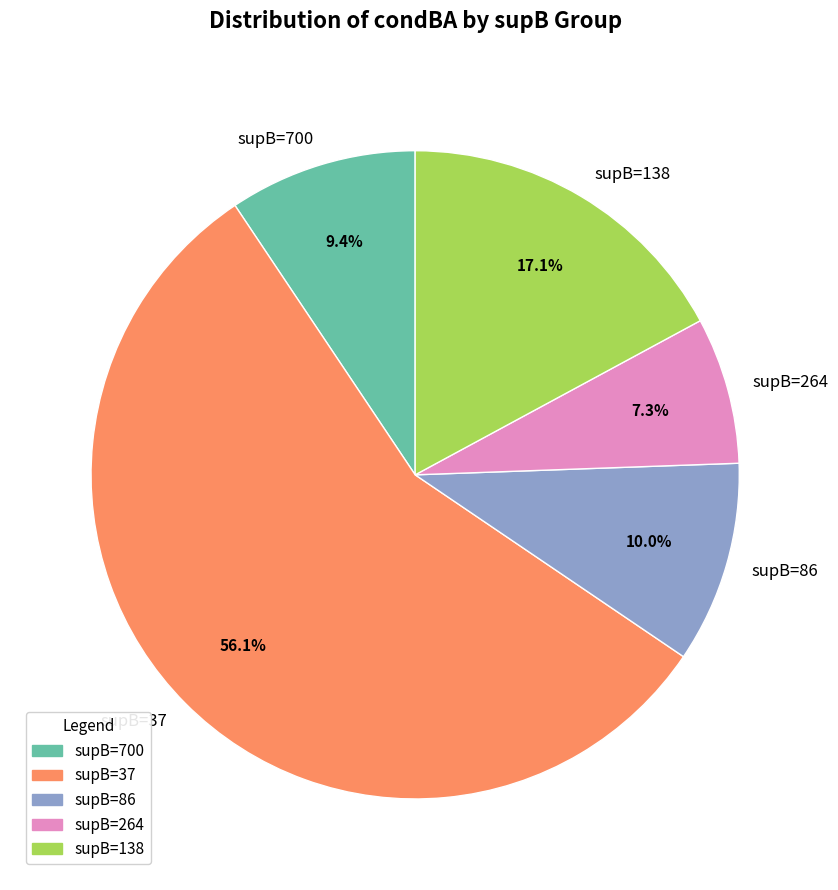

Rank the categories by value from lowest to highest.

supB=264, supB=700, supB=86, supB=138, supB=37